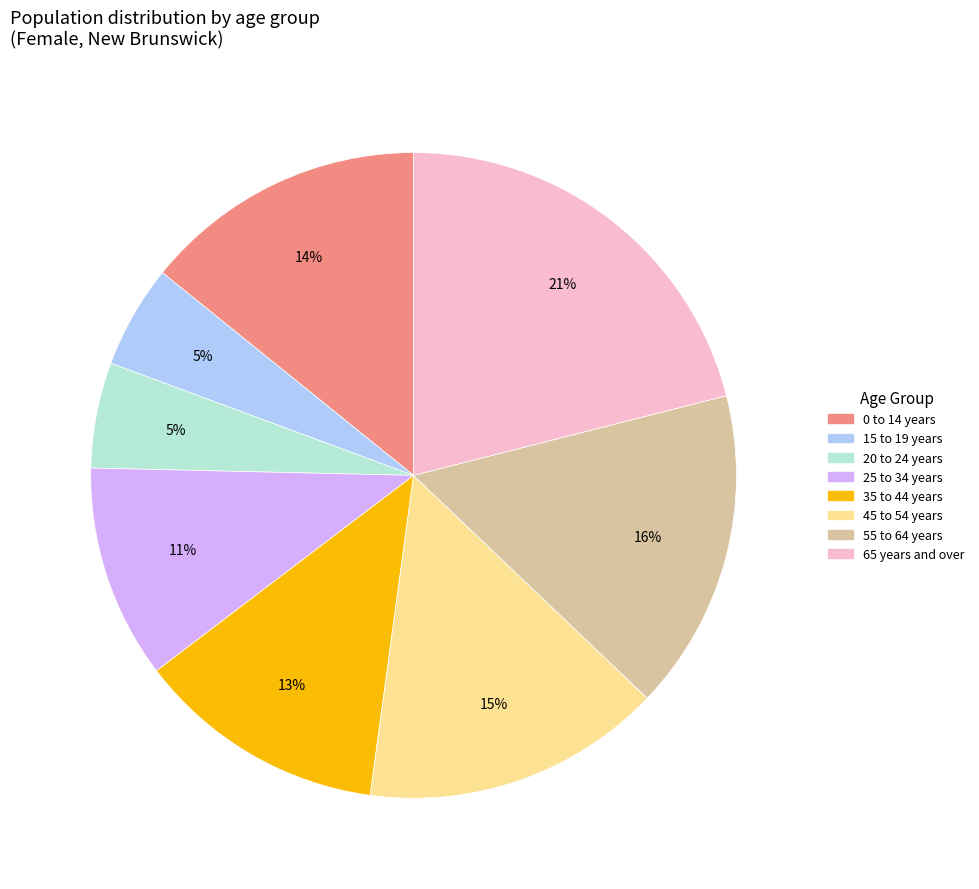

The 0 to 14 years slice represents 14% of the pie. True or false?

True